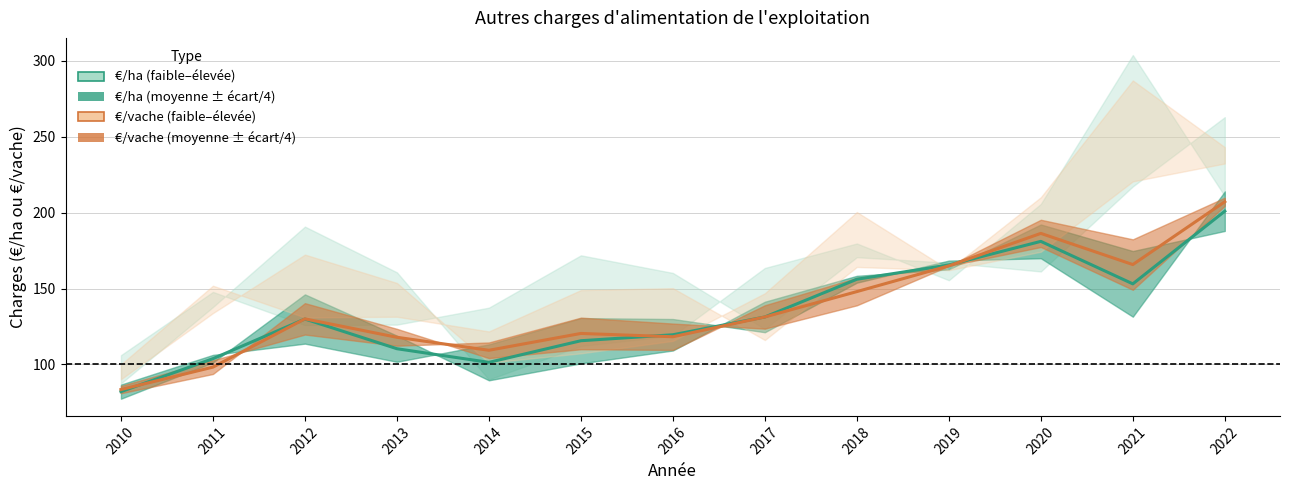

Which series ends up on top after the final intersection of Moyenne (€/vache) and Moyenne (€/ha)?

Moyenne (€/vache)